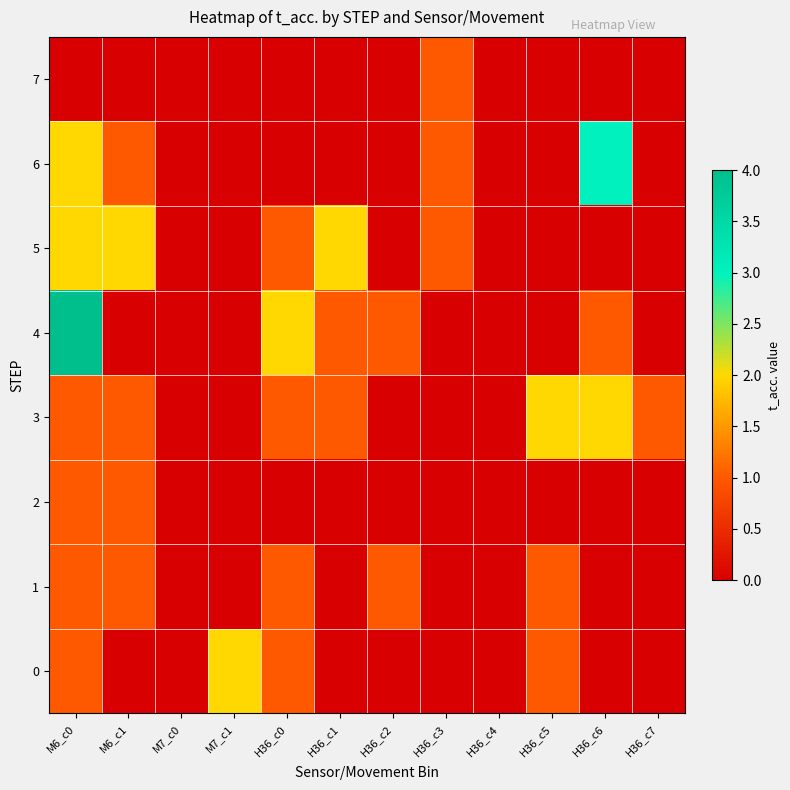

Count the number of data series in this chart.

8